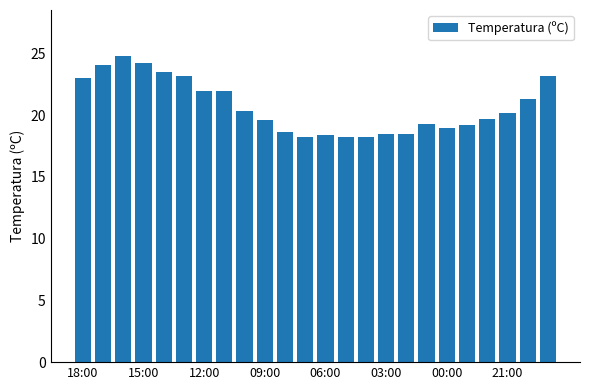

What is the value of the 20th bar from the left?

19.2